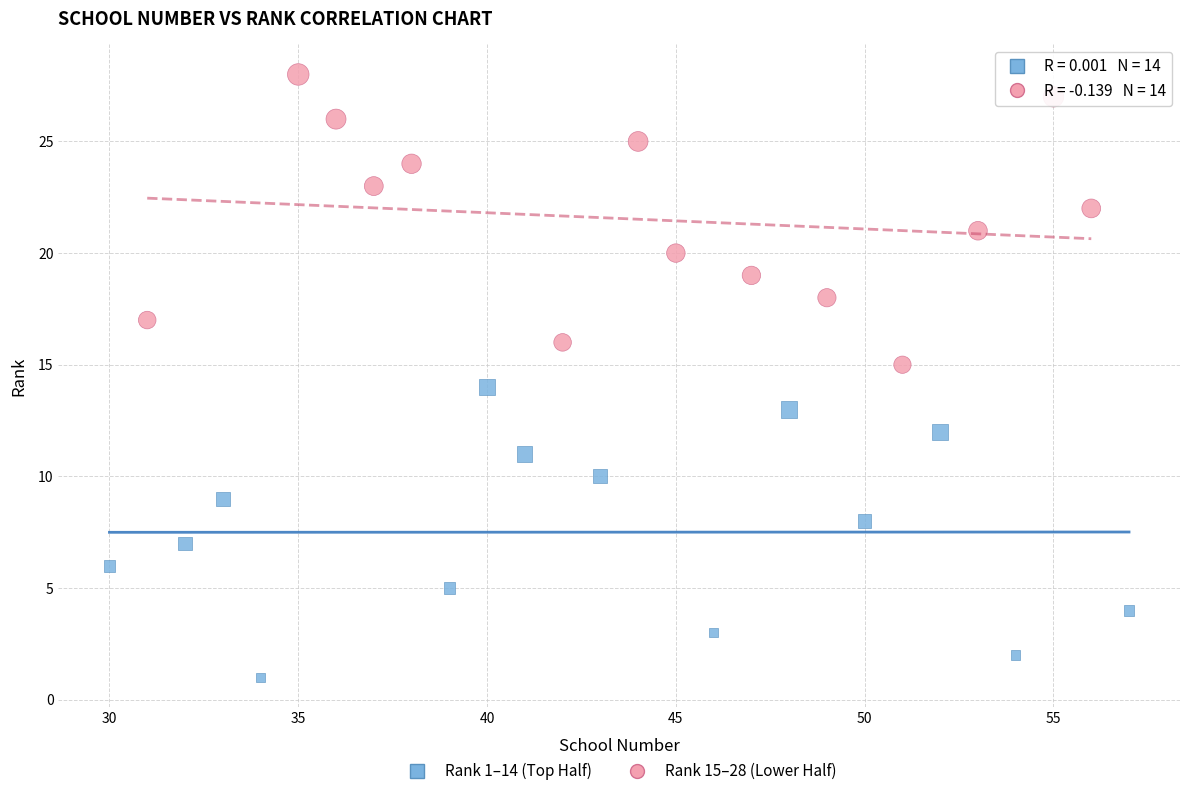

What are all the series names shown in the legend?

Rank 1–14 (Top Half), Rank 15–28 (Lower Half)